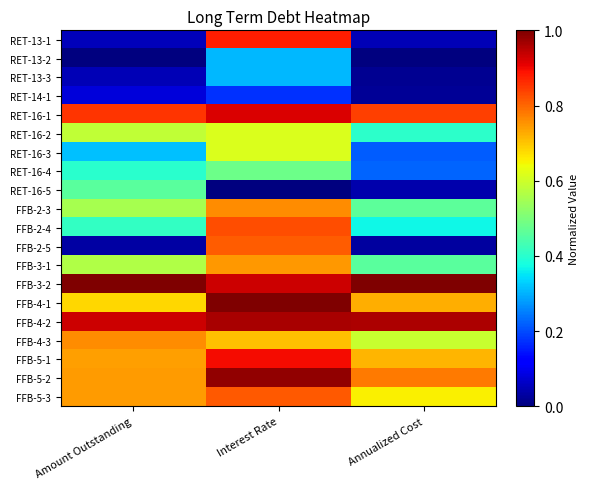

Reading right to left, extract all data points from this chart.

RET-13-1: Annualized Cost=0.0	Interest Rate=0.9	Amount Outstanding=0.1
RET-13-2: Annualized Cost=0.0	Interest Rate=0.3	Amount Outstanding=0.0
RET-13-3: Annualized Cost=0.0	Interest Rate=0.3	Amount Outstanding=0.0
RET-14-1: Annualized Cost=0.0	Interest Rate=0.2	Amount Outstanding=0.1
RET-16-1: Annualized Cost=0.8	Interest Rate=0.9	Amount Outstanding=0.9
RET-16-2: Annualized Cost=0.4	Interest Rate=0.6	Amount Outstanding=0.6
RET-16-3: Annualized Cost=0.2	Interest Rate=0.6	Amount Outstanding=0.3
RET-16-4: Annualized Cost=0.2	Interest Rate=0.5	Amount Outstanding=0.4
RET-16-5: Annualized Cost=0.0	Interest Rate=0.0	Amount Outstanding=0.5
FFB-2-3: Annualized Cost=0.5	Interest Rate=0.8	Amount Outstanding=0.6
FFB-2-4: Annualized Cost=0.4	Interest Rate=0.8	Amount Outstanding=0.4
FFB-2-5: Annualized Cost=0.0	Interest Rate=0.8	Amount Outstanding=0.0
FFB-3-1: Annualized Cost=0.5	Interest Rate=0.7	Amount Outstanding=0.6
FFB-3-2: Annualized Cost=1.0	Interest Rate=0.9	Amount Outstanding=1.0
FFB-4-1: Annualized Cost=0.7	Interest Rate=1.0	Amount Outstanding=0.7
FFB-4-2: Annualized Cost=1.0	Interest Rate=1.0	Amount Outstanding=0.9
FFB-4-3: Annualized Cost=0.6	Interest Rate=0.7	Amount Outstanding=0.8
FFB-5-1: Annualized Cost=0.7	Interest Rate=0.9	Amount Outstanding=0.7
FFB-5-2: Annualized Cost=0.8	Interest Rate=1.0	Amount Outstanding=0.7
FFB-5-3: Annualized Cost=0.7	Interest Rate=0.8	Amount Outstanding=0.7